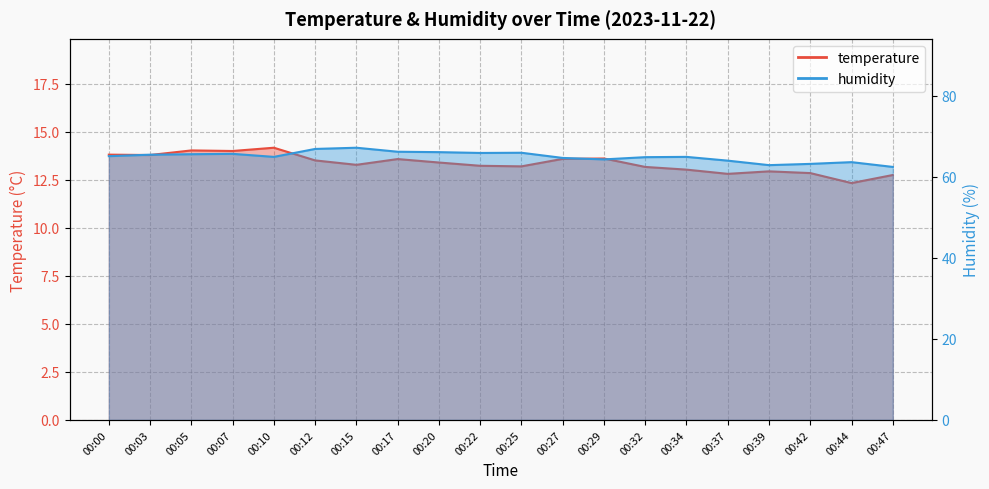

At how many categories does at least one series exceed 31?

20